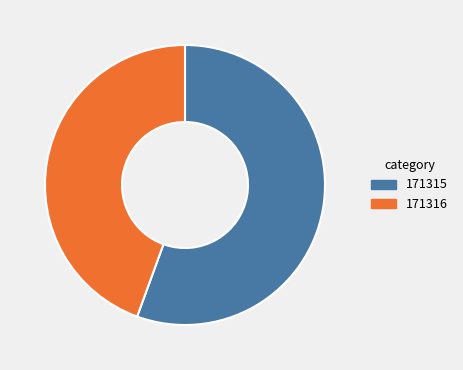

How many slices are in this pie chart?

2